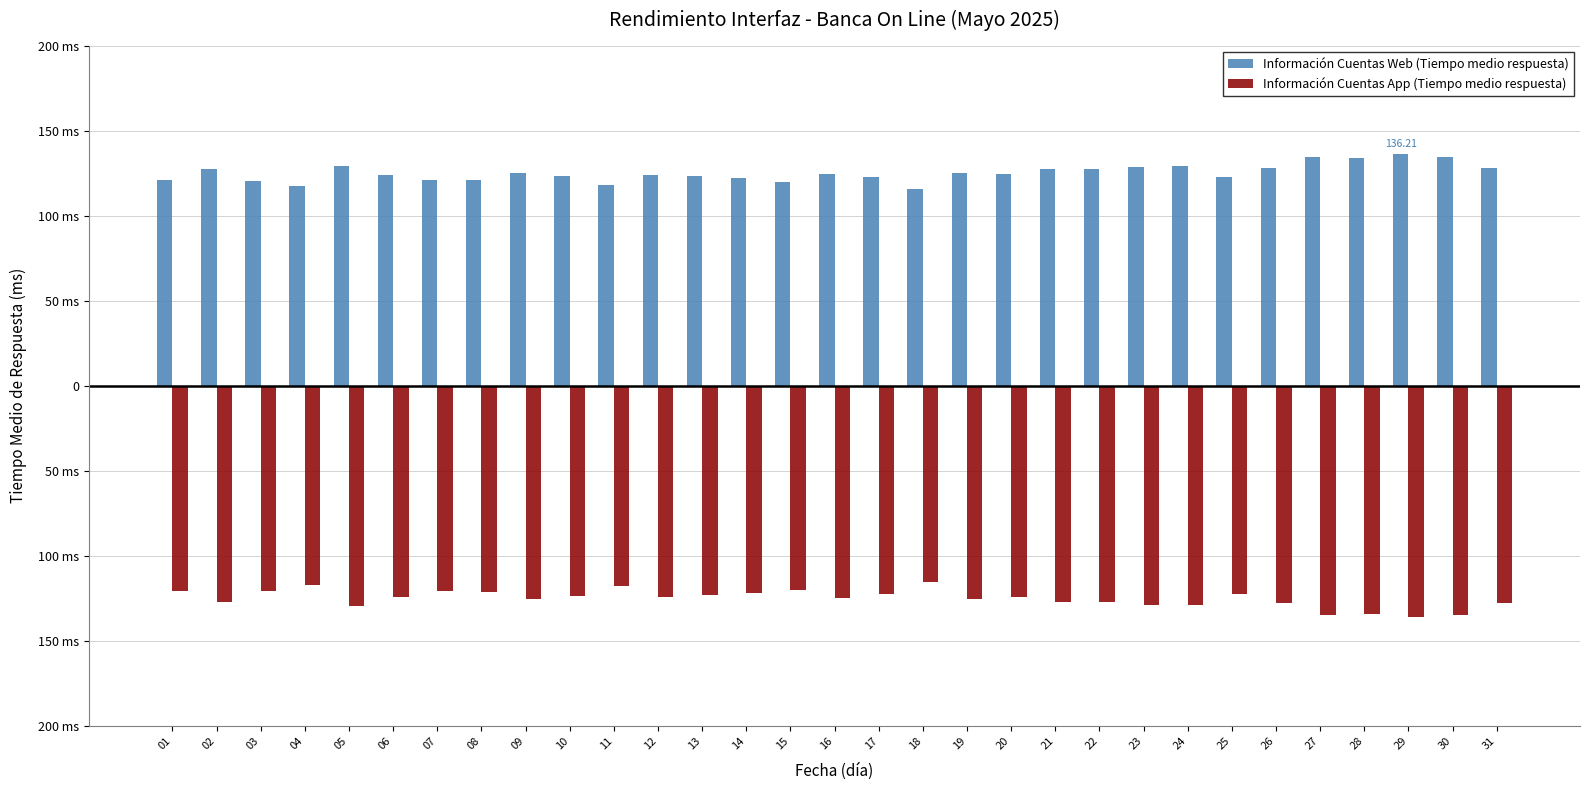

Does the chart contain stacked bars?

No